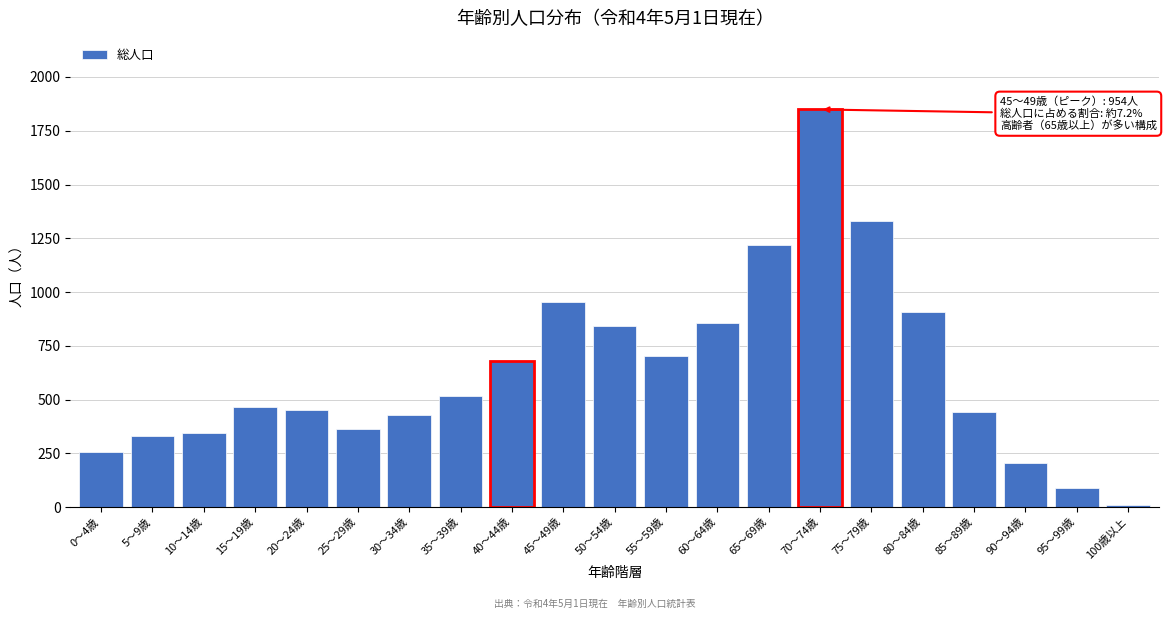

Reading left to right, transcribe all the data shown in this chart.

255	330	346	467	452	362	426	515	677	954	844	702	854	1217	1849	1329	909	442	204	87	10